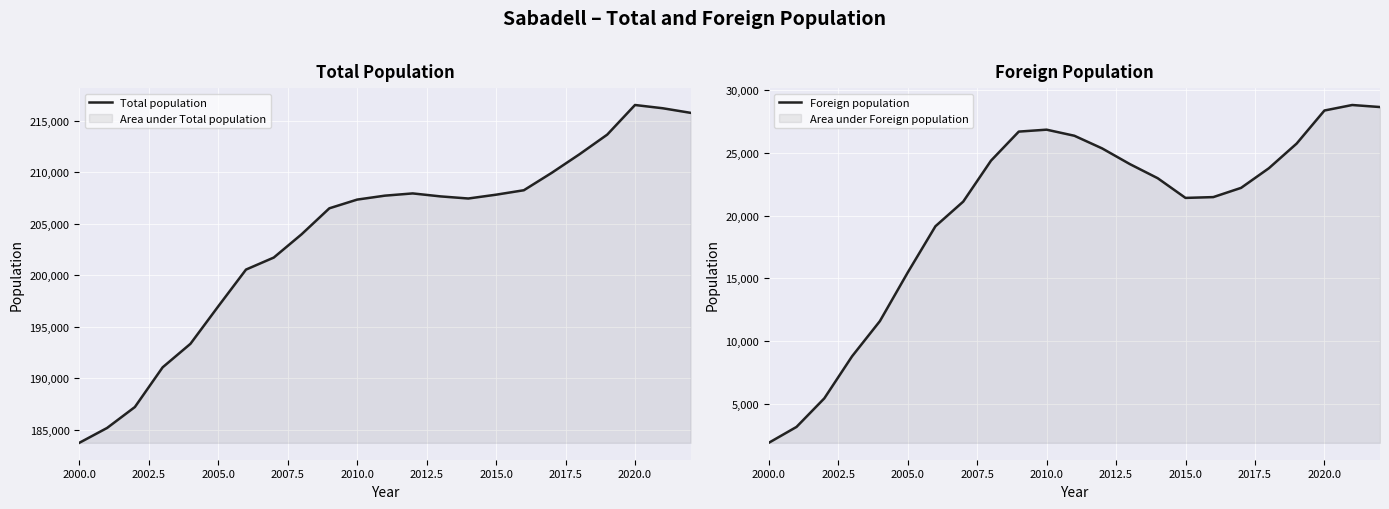

What are all the series names shown in the legend?

Total population, Foreign population